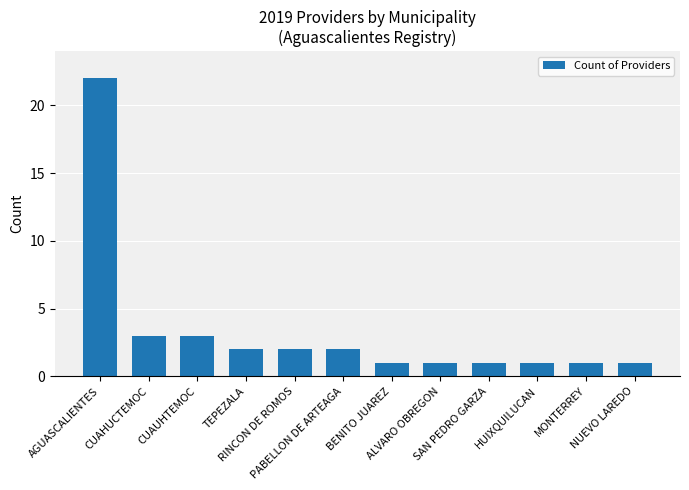

What is the value of the 5th bar from the left?

2